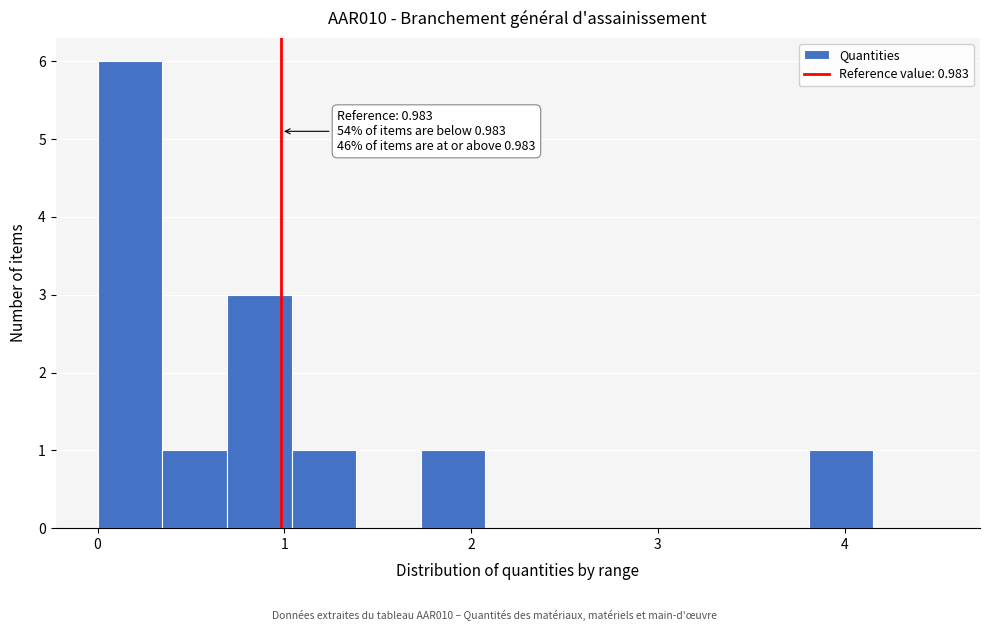

Read against the x-axis, roughly where is the centre of the tallest bar?

0.2